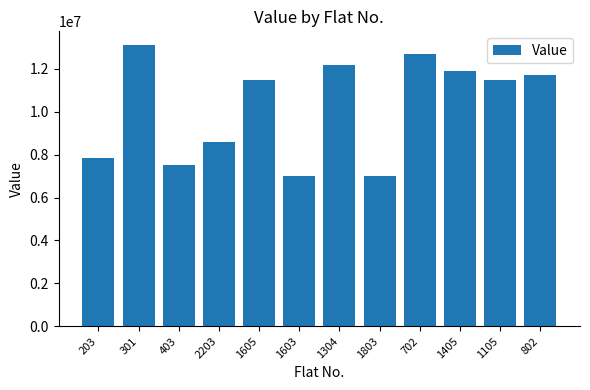

How many values are below 11500000?

5